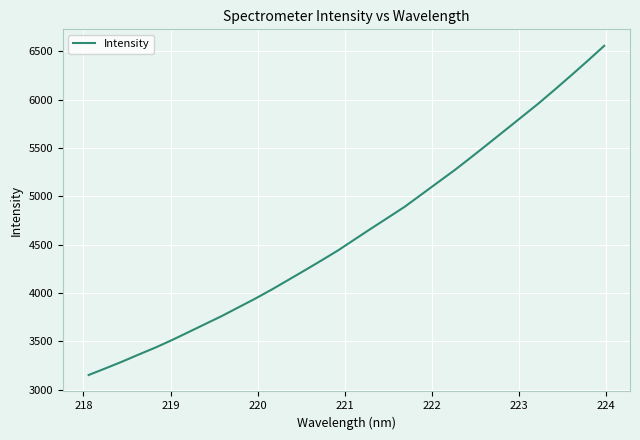

What is the greatest value displayed?

6556.3